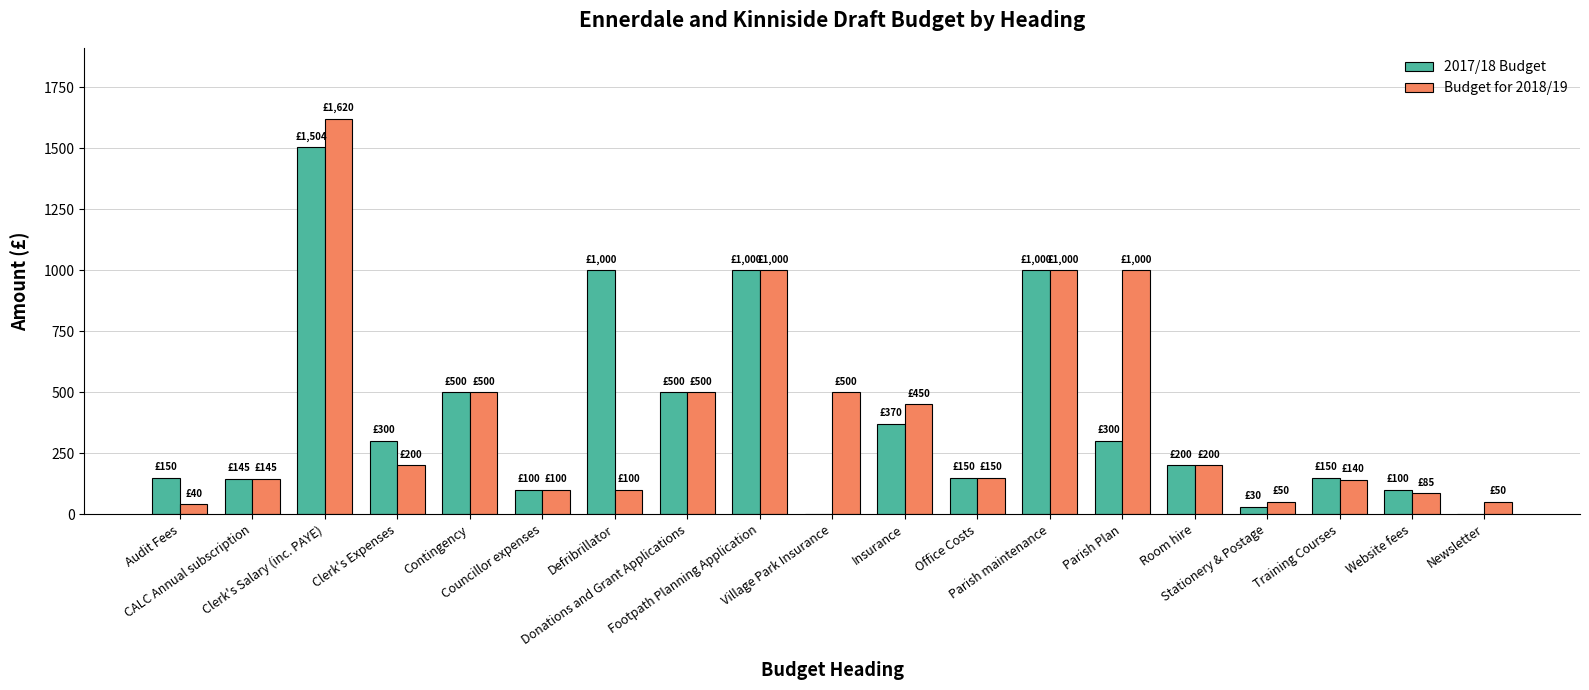

Is it true that Budget for 2018/19 equals 500 at Village Park Insurance?

True